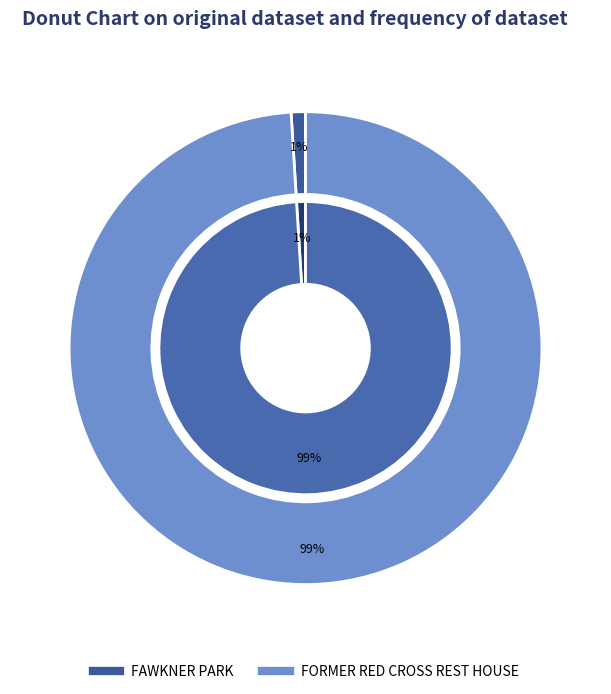

Which category has the smallest portion of the pie?

FAWKNER PARK